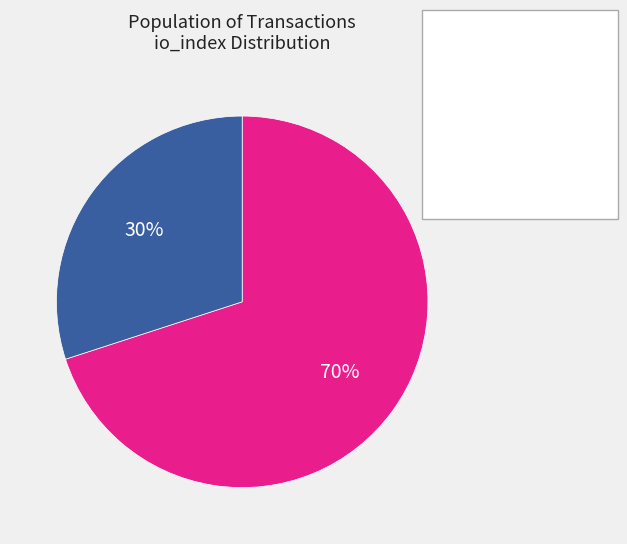

To the nearest percent, what is the difference between the largest and smallest slice percentages?

40%